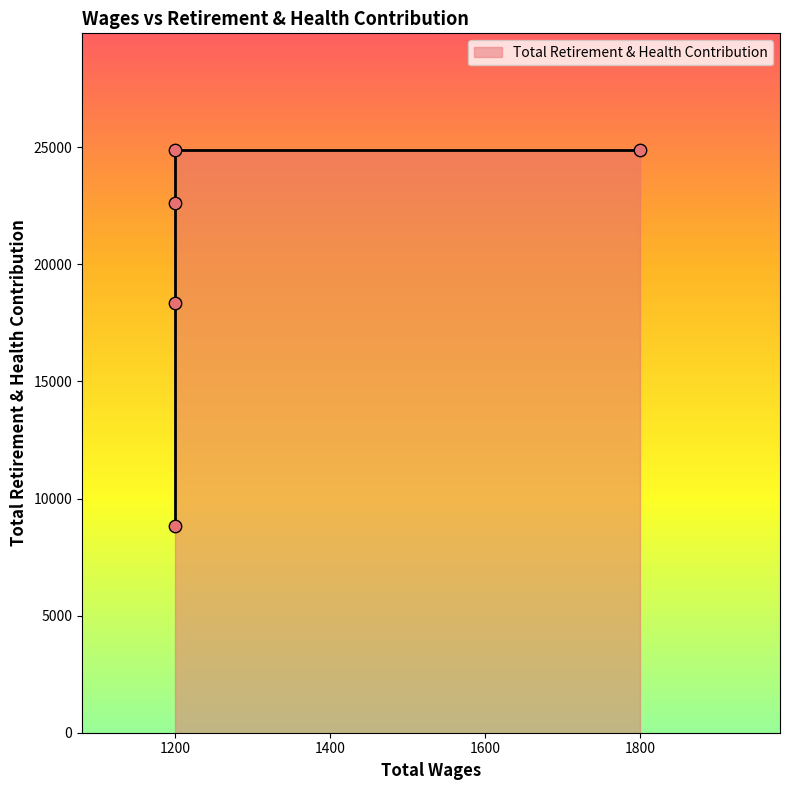

Between 1200.0 and 1800.0, which is larger?

1800.0